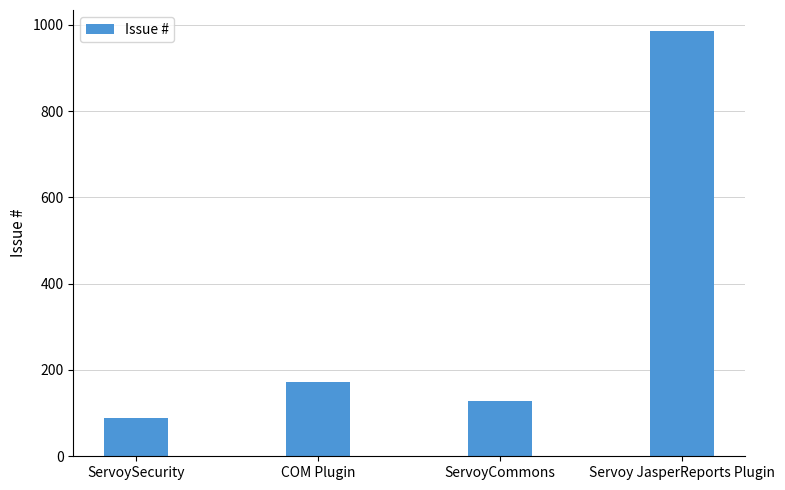

The value at ServoySecurity is 45. True or false?

False